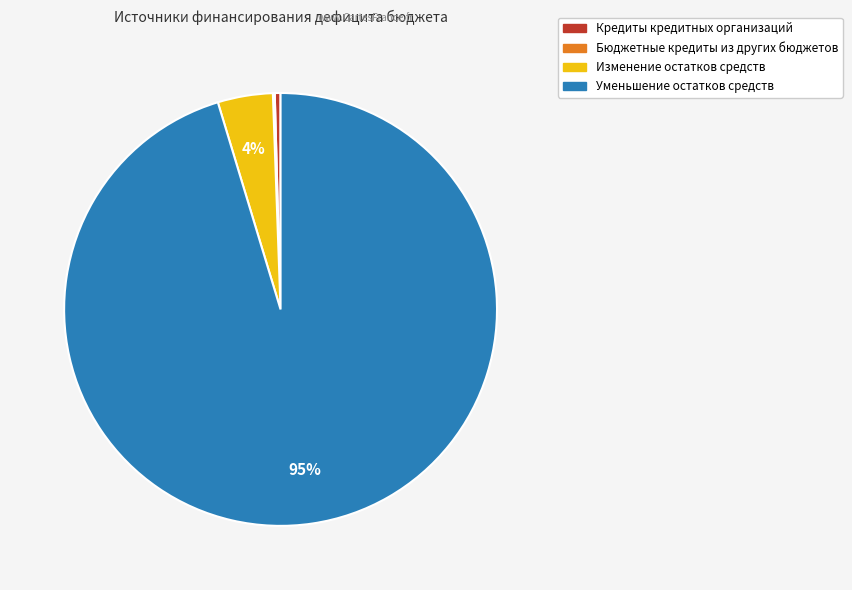

What is the majority slice?

Уменьшение остатков средств